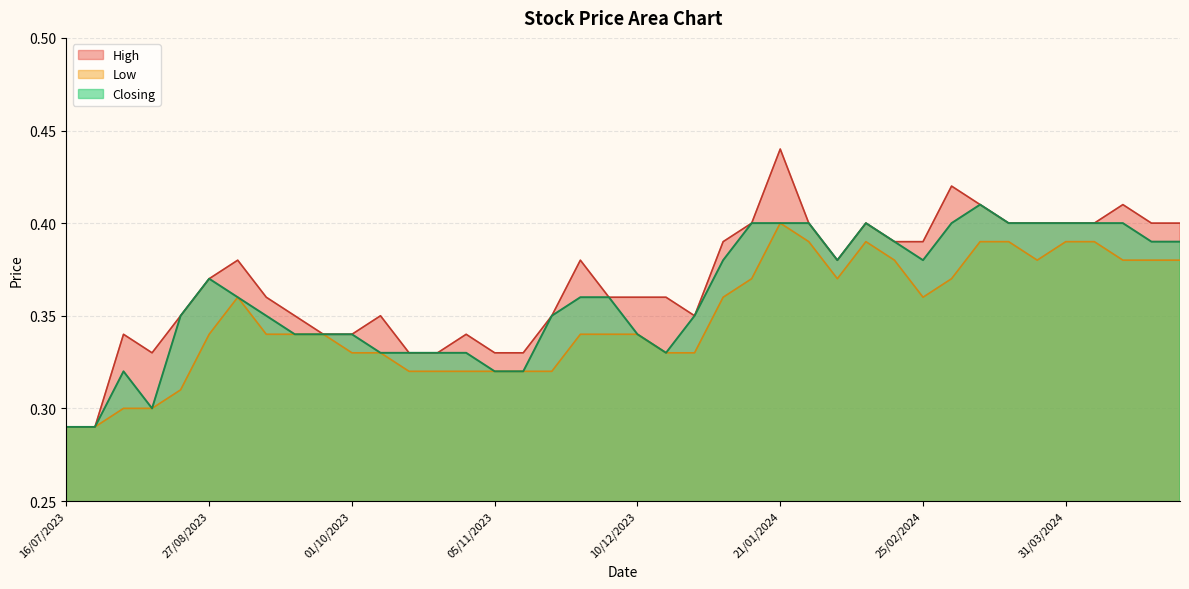

Which series has the largest total across all categories?

High